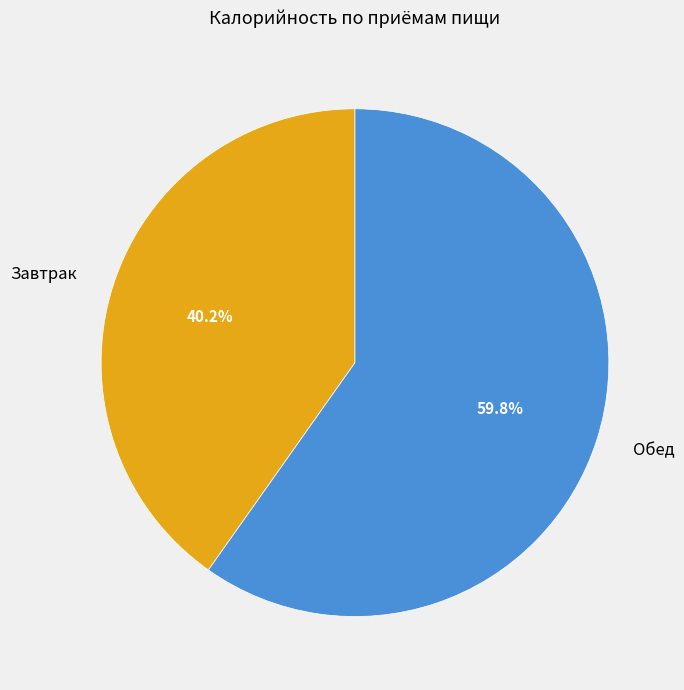

Which slice is the smallest?

Завтрак